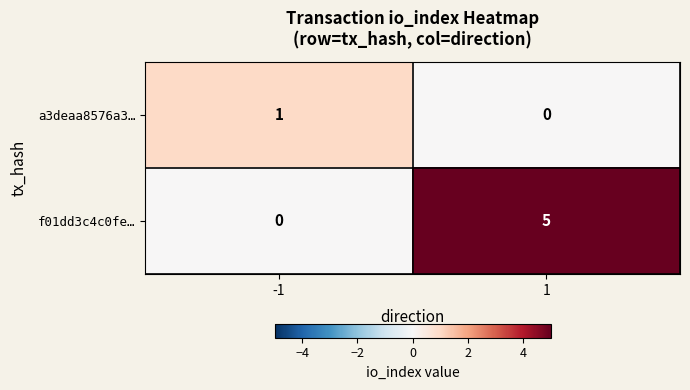

Between -1 and 1, which series saw the biggest shift?

f01dd3c4c0fe…